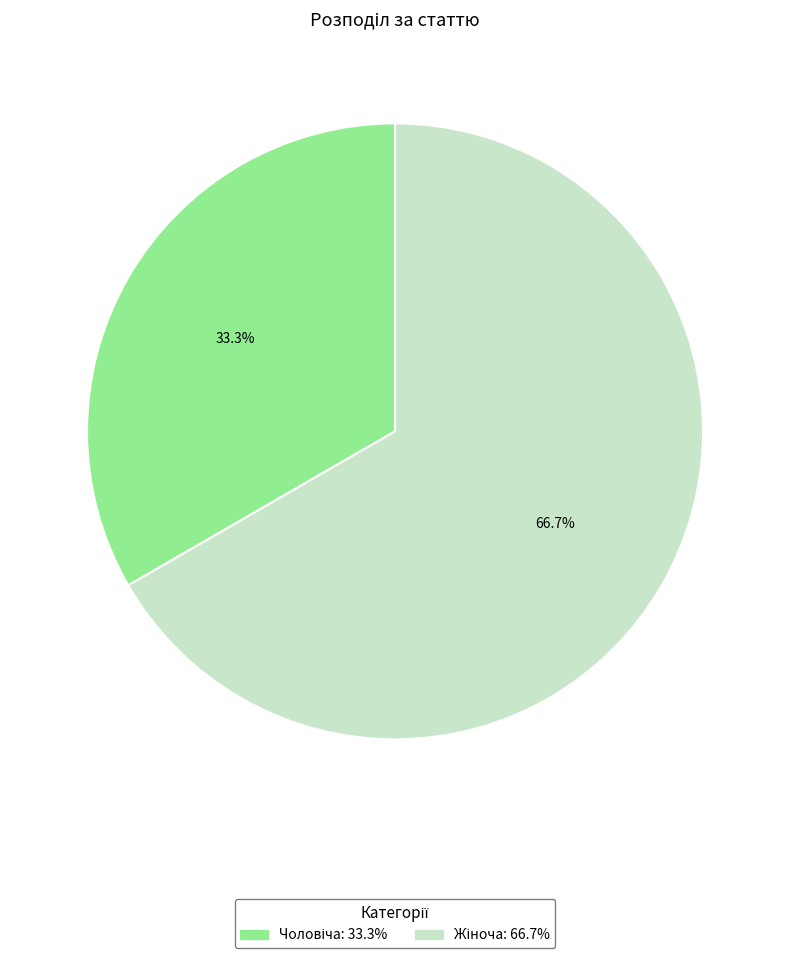

Does any single category account for the majority?

Yes